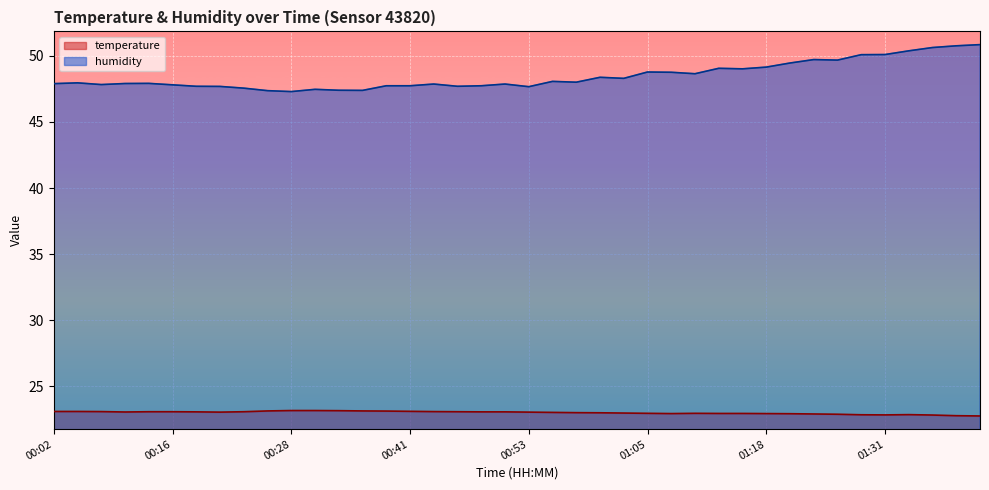

What is the highest value of the temperature series?

23.2